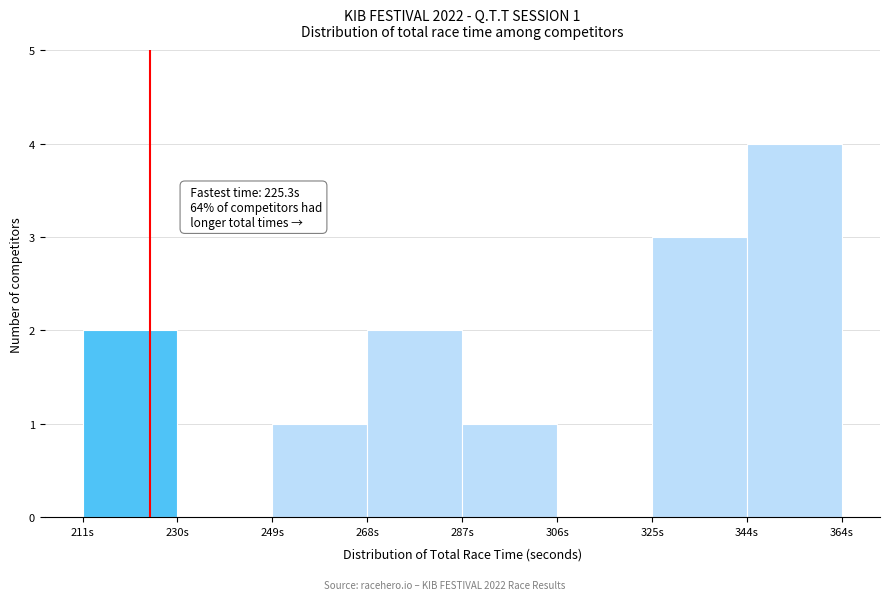

Which range on the x-axis has the tallest bar?

344 to 364